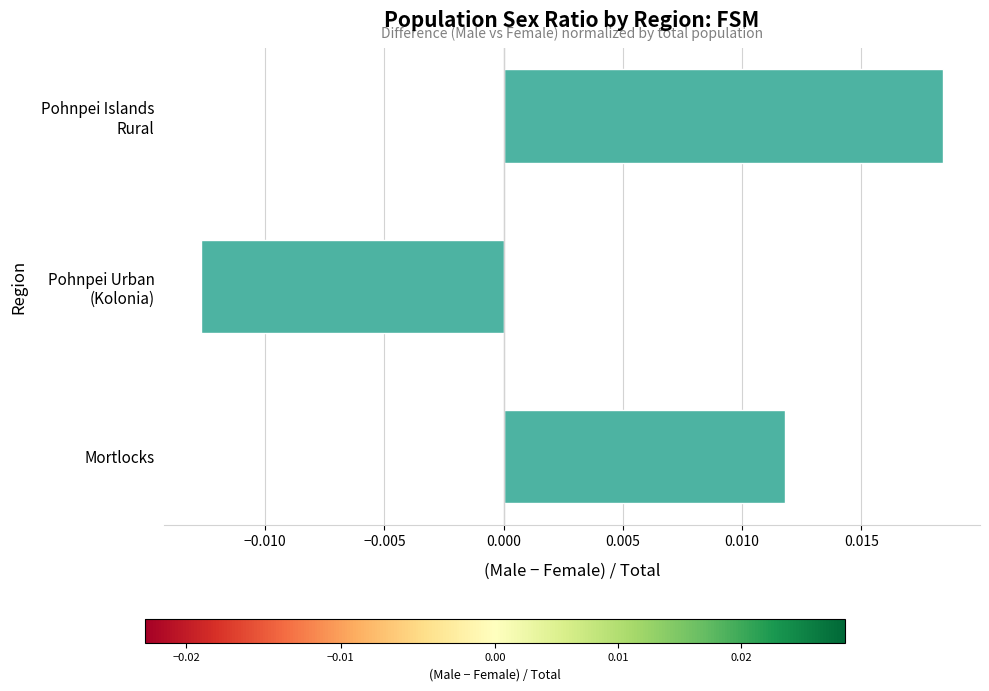

Where is the data nearest to the value 0?

Mortlocks